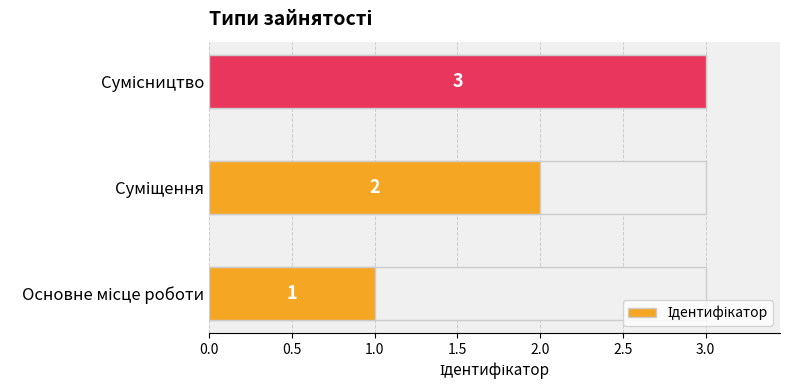

What is the value of the 3rd bar from the left?

3